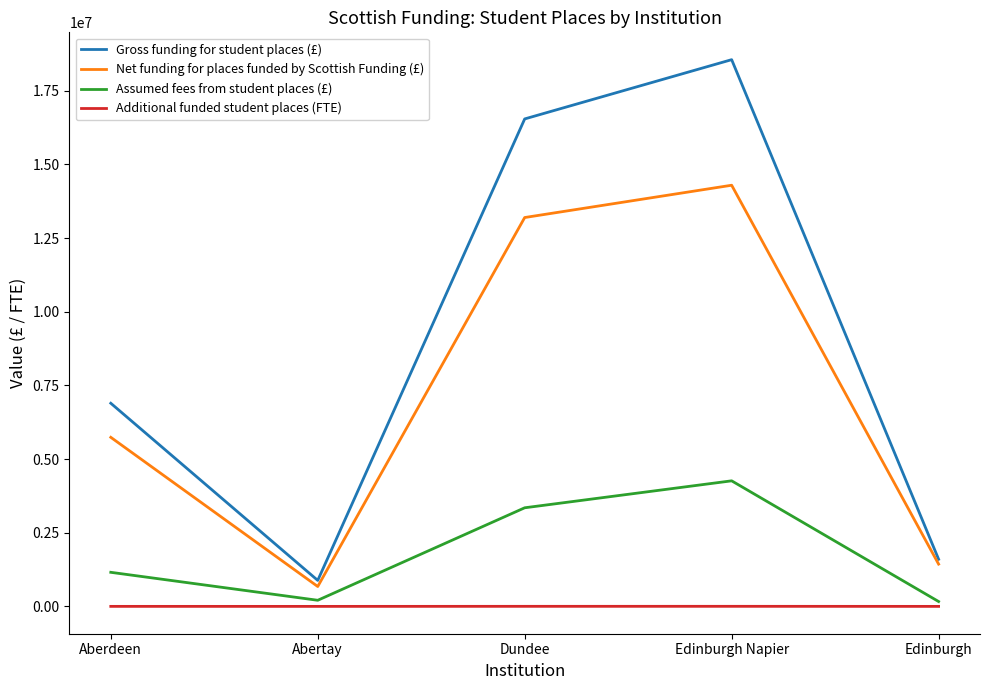

The Gross funding for student places (£) series shows 9586098.1 at Aberdeen. True or false?

False